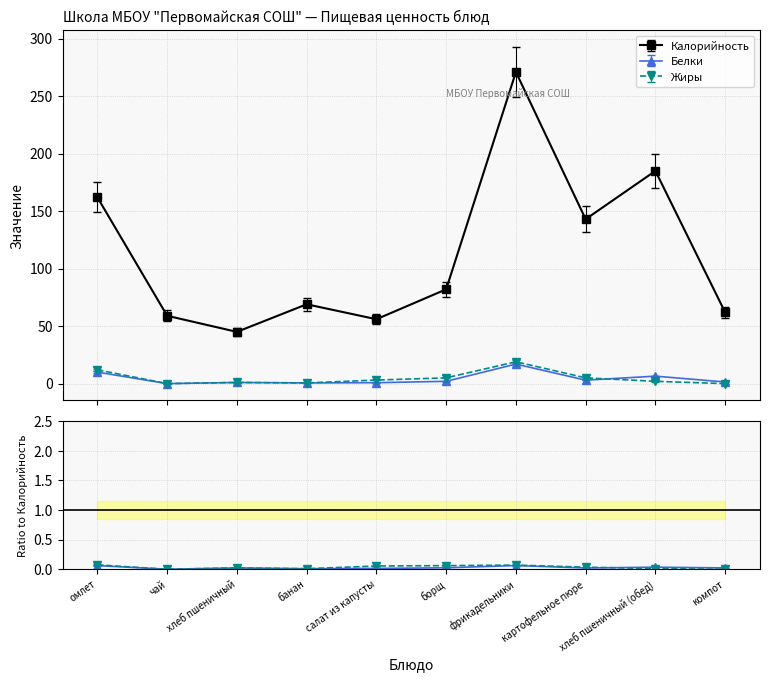

What position from the left is компот?

10